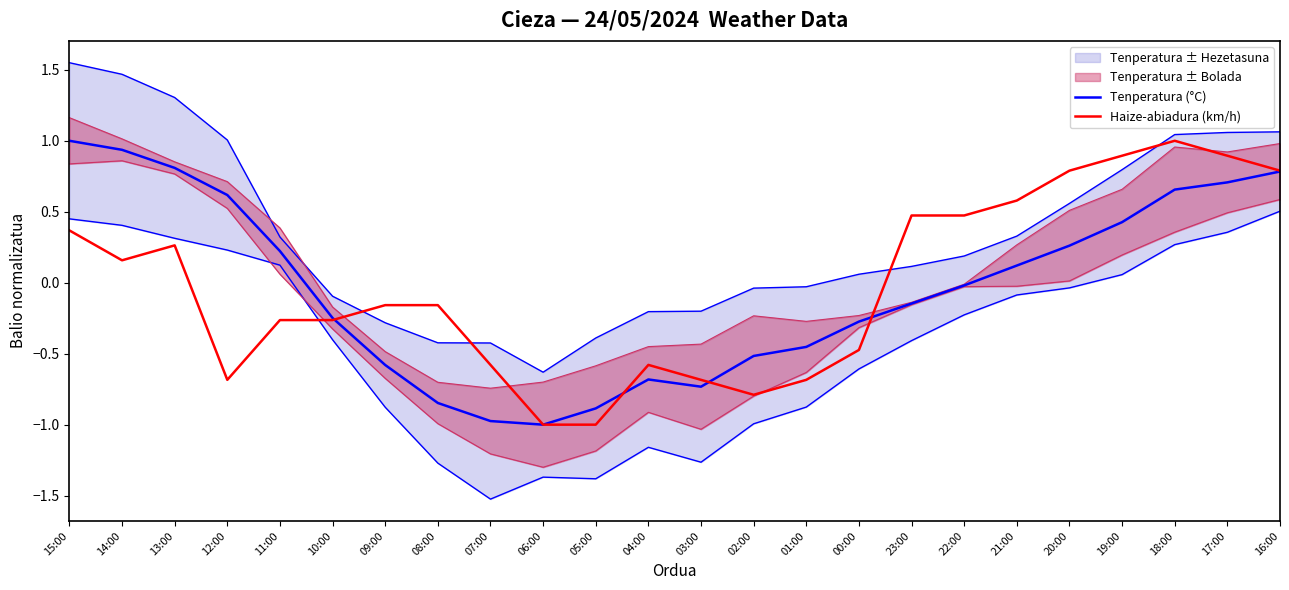

Which series has the largest total across all categories?

Haize-abiadura (km/h)